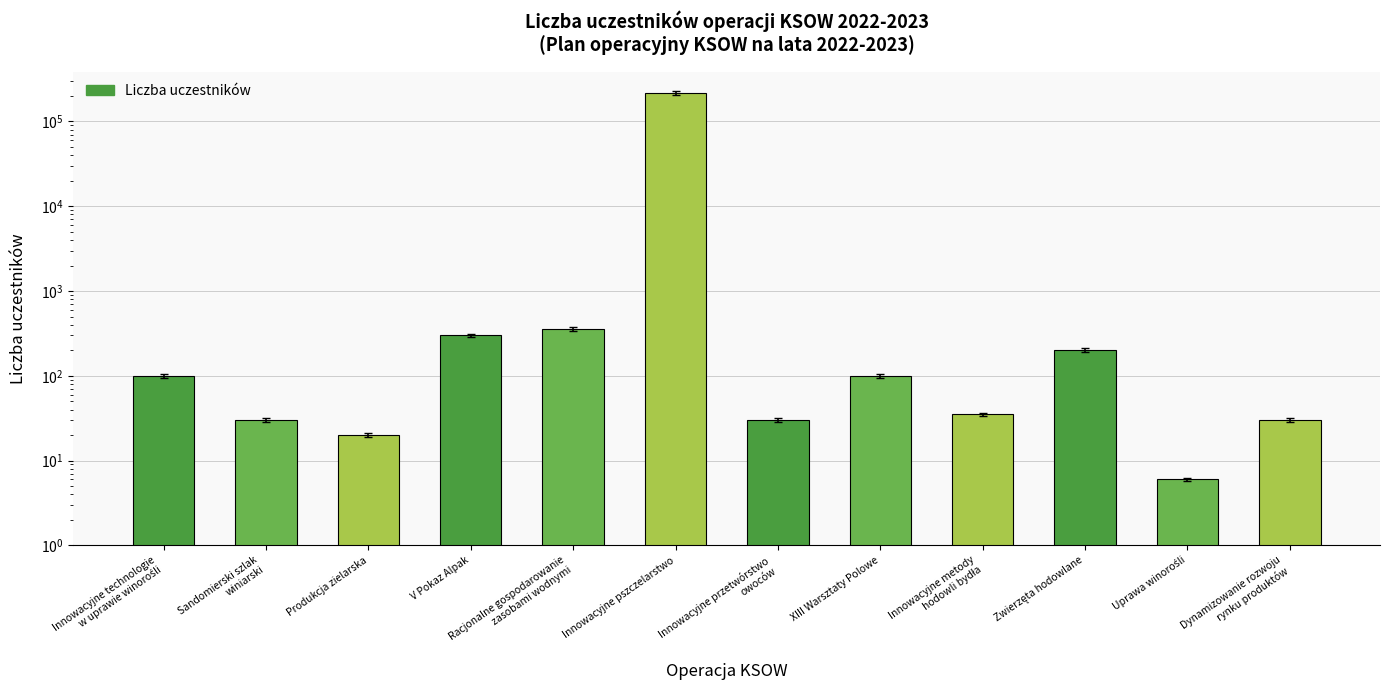

Reading left to right, extract all data points from this chart.

Innowacyjne technologie
w uprawie winorośli=100	Sandomierski szlak
winiarski=30	Produkcja zielarska=20	V Pokaz Alpak=300	Racjonalne gospodarowanie
zasobami wodnymi=360	Innowacyjne pszczelarstwo=217000	Innowacyjne przetwórstwo
owoców=30	XIII Warsztaty Polowe=100	Innowacyjne metody
hodowli bydła=35	Zwierzęta hodowlane=200	Uprawa winorośli=6	Dynamizowanie rozwoju
rynku produktów=30